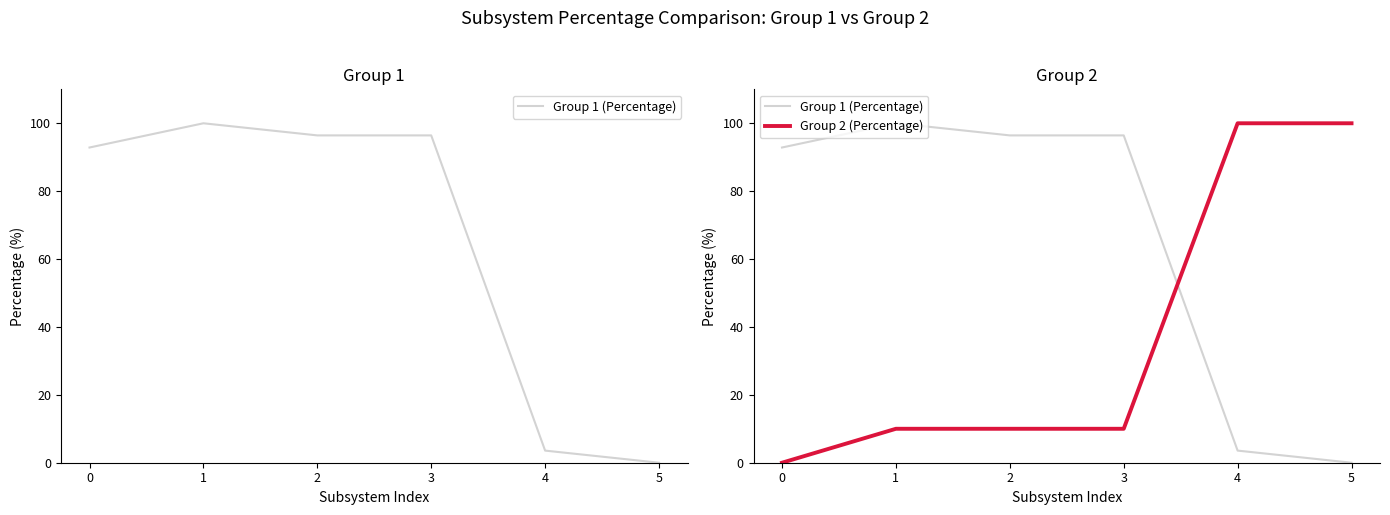

What are all the series names shown in the legend?

Group 1 (Percentage), Group 2 (Percentage)